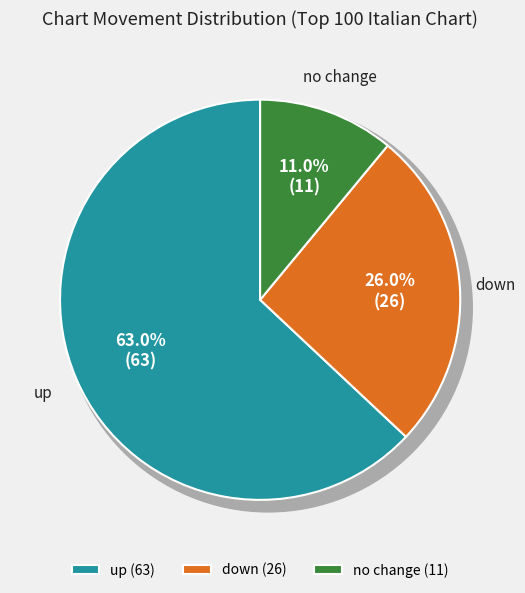

Which category accounts for the majority?

up